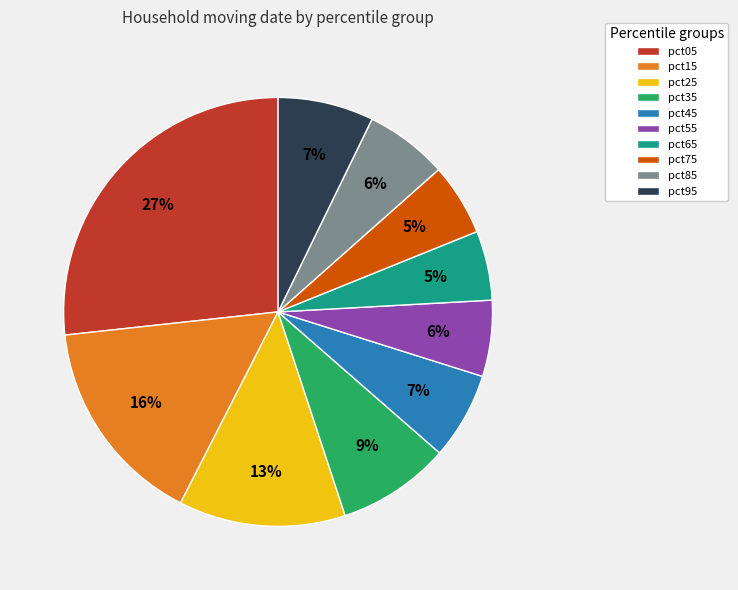

Which slice is the largest?

pct05